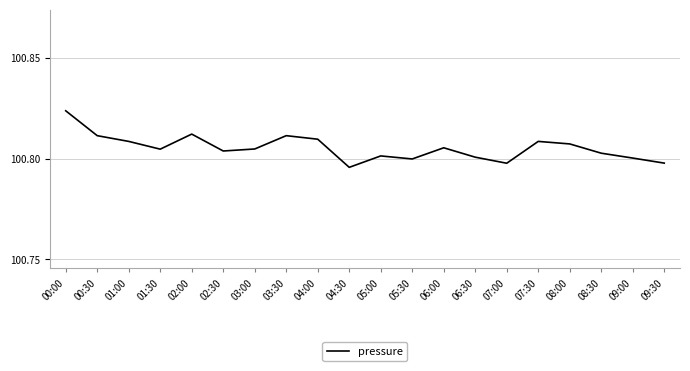

What position from the right is 08:30?

3